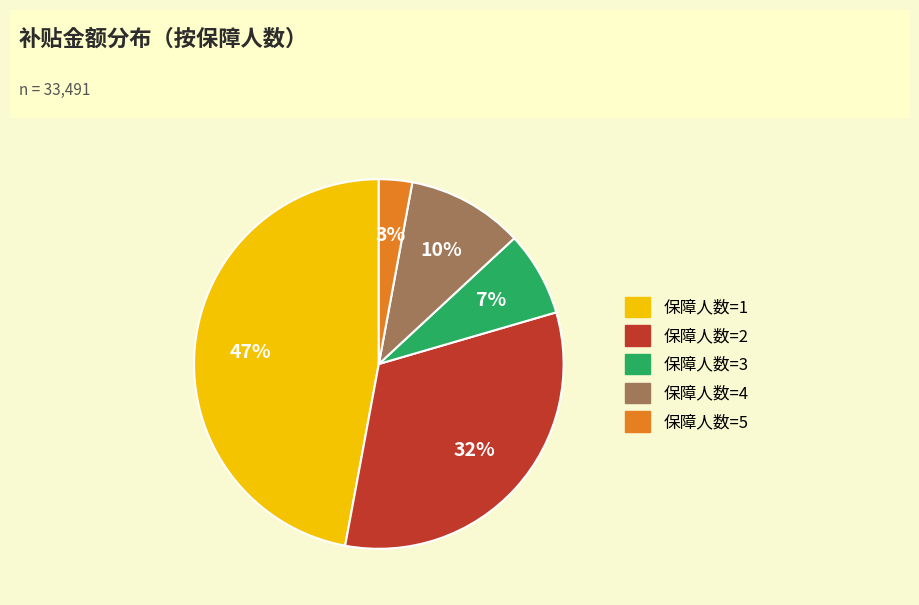

To the nearest percent, what portion does 保障人数=3 represent?

7%